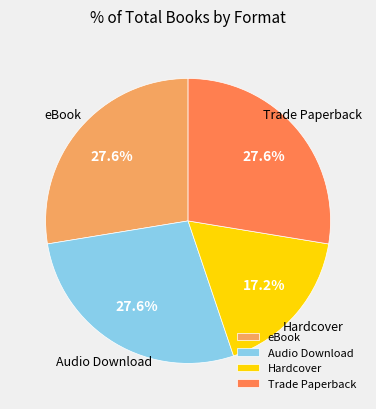

Is it true that Hardcover is 23% of the pie?

False